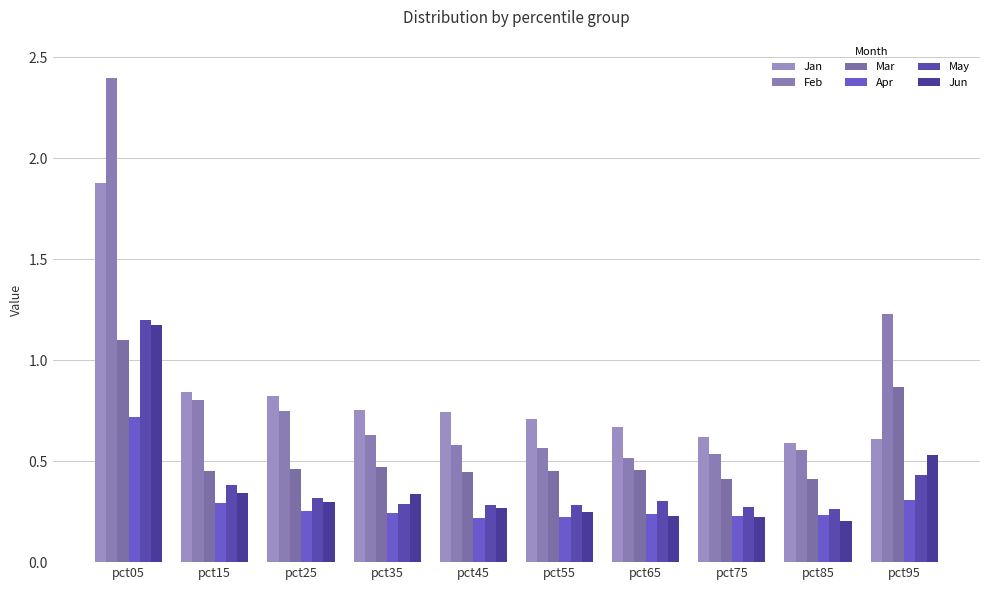

Are the bars horizontal?

No